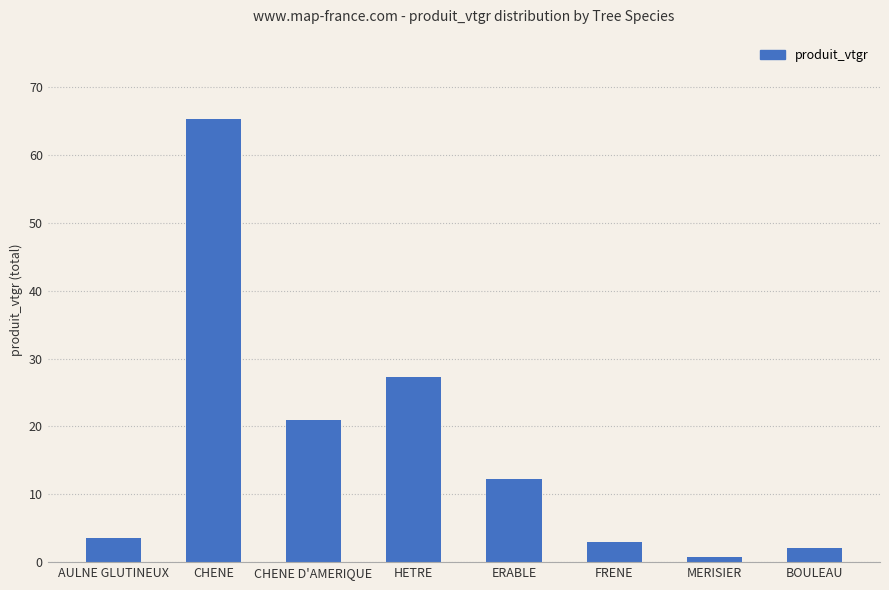

What is the label of the 1st bar from the right?

BOULEAU